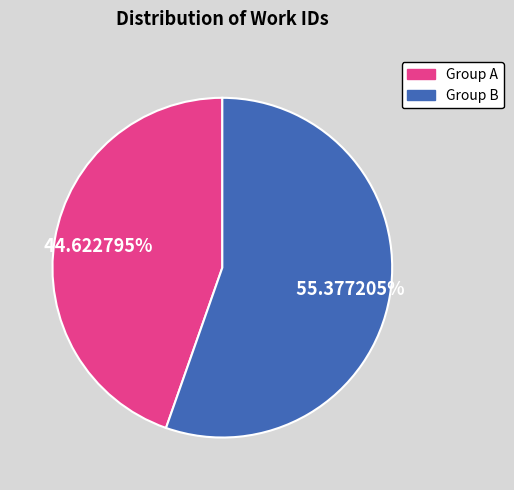

Is there any slice that represents more than half of the pie?

Yes